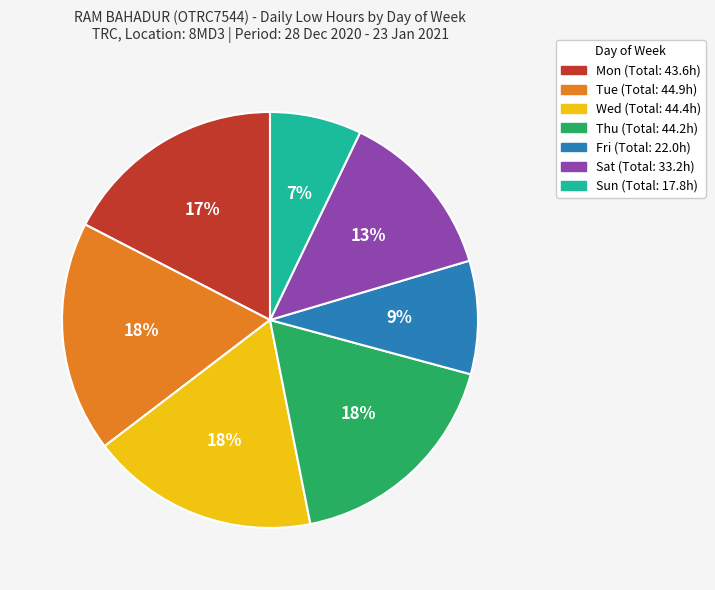

To the nearest percent, what is the difference between the largest and smallest slice percentages?

11%